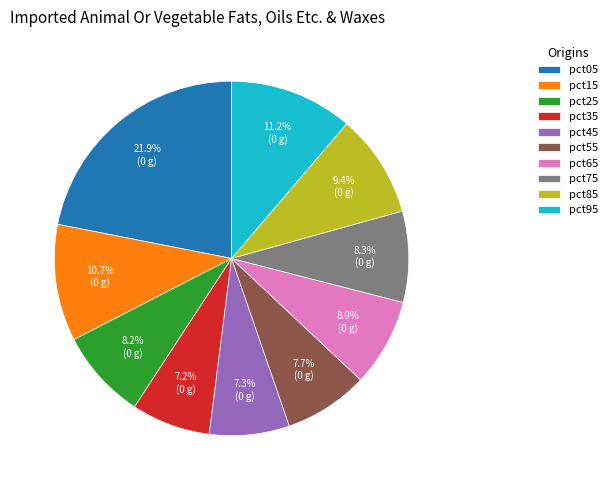

How much of the chart is everything except pct35?

92.8%